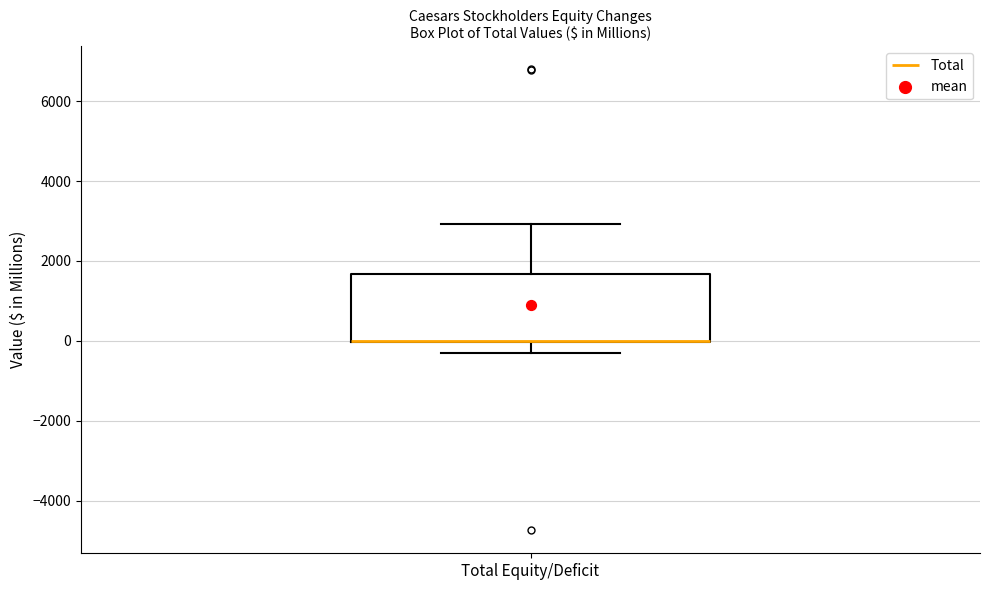

Read this box plot against the y-axis: the position of the median line, the range covered by the box, and the ends of both whiskers. The values are not printed on the chart, so give them approximately, as read against the axis.

median 0 (drawn on the box's lower edge), box 0 to 1600, whiskers -400 to 3000